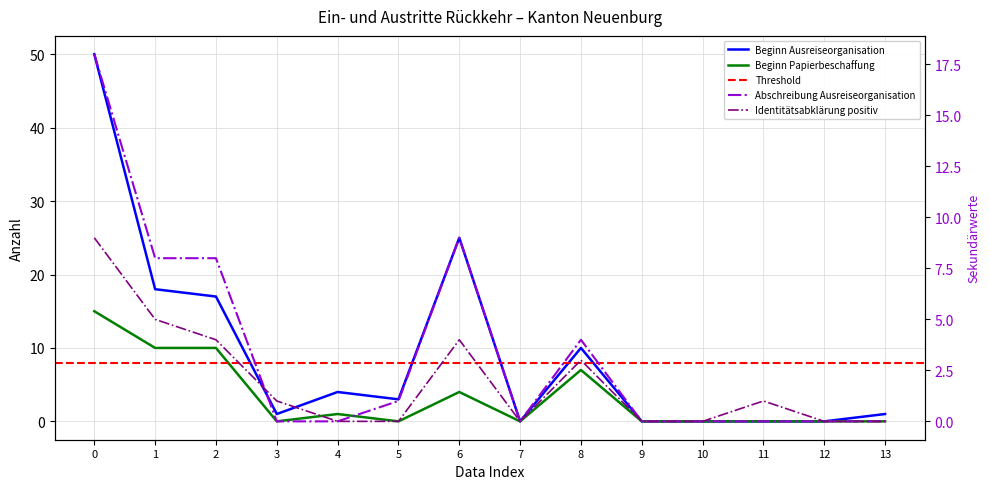

True or false: Beginn Ausreiseorganisation and Abschreibung Ausreiseorganisation cross at least once.

False